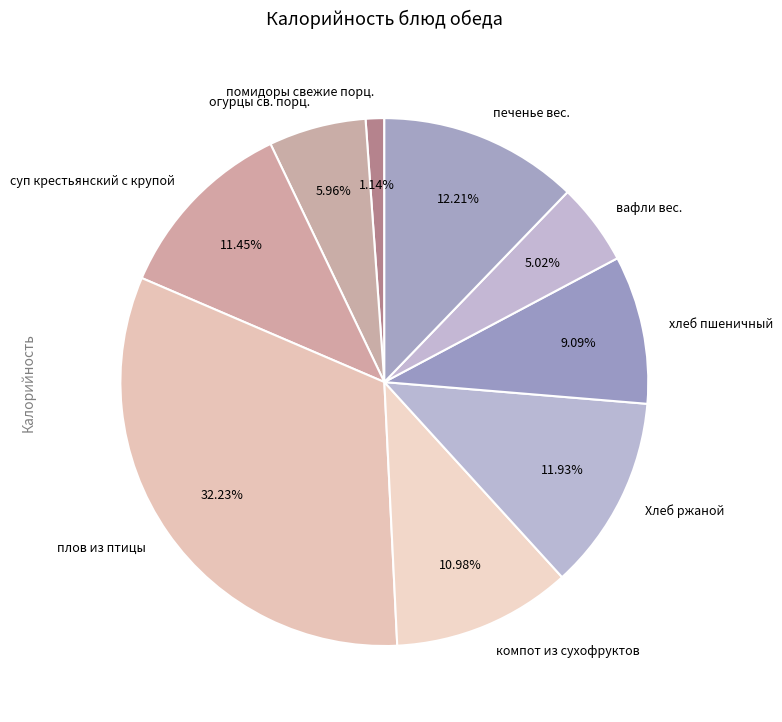

Approximately how many times larger is the value at хлеб пшеничный compared to помидоры свежие порц.?

8.0